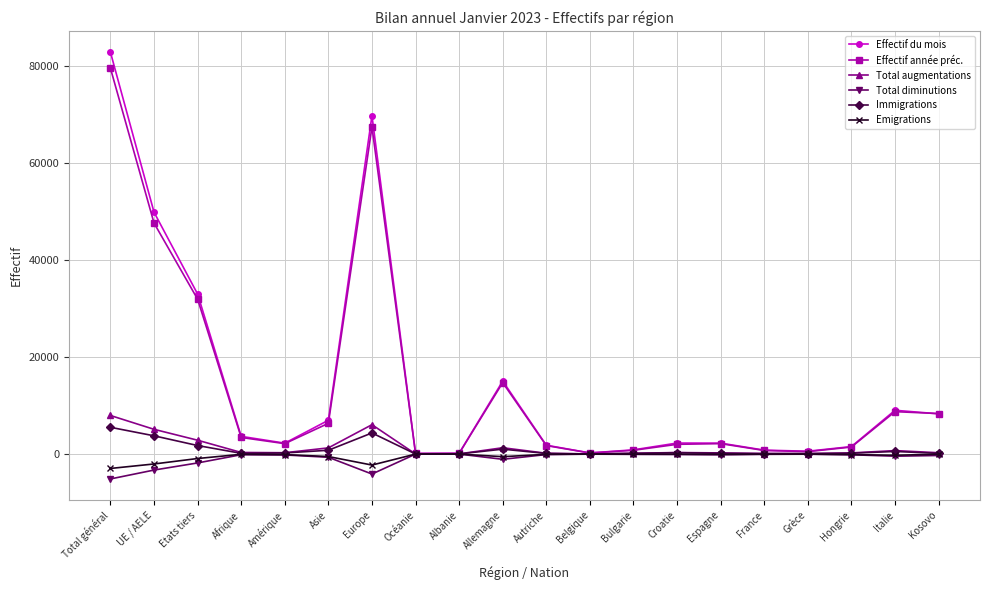

What is the label of the 10th point from the left?

Allemagne